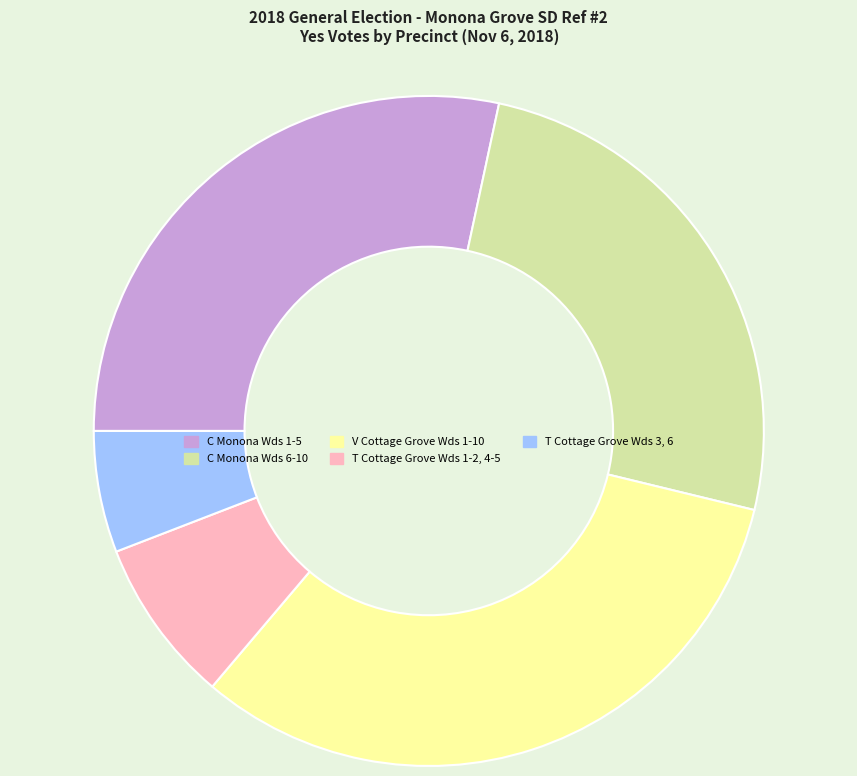

Is it true that V Cottage Grove Wds 1-10 is 32% of the pie?

True